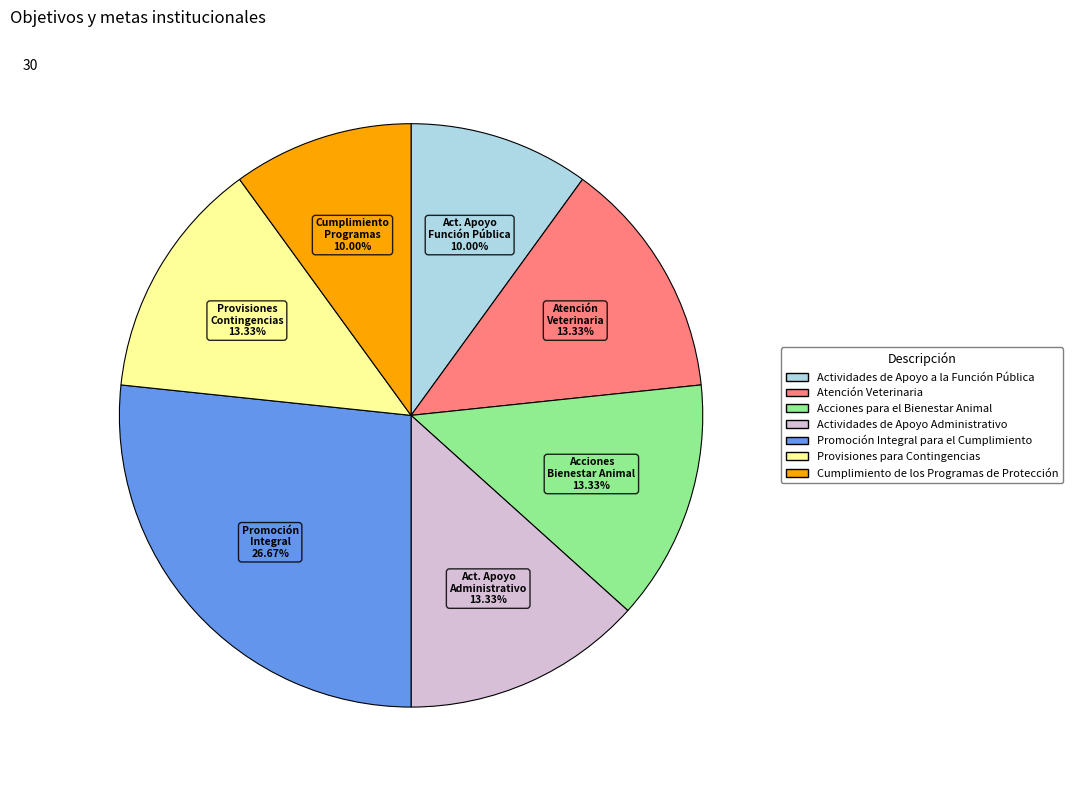

Is it true that Acciones para el Bienestar Animal is 8% of the pie?

False